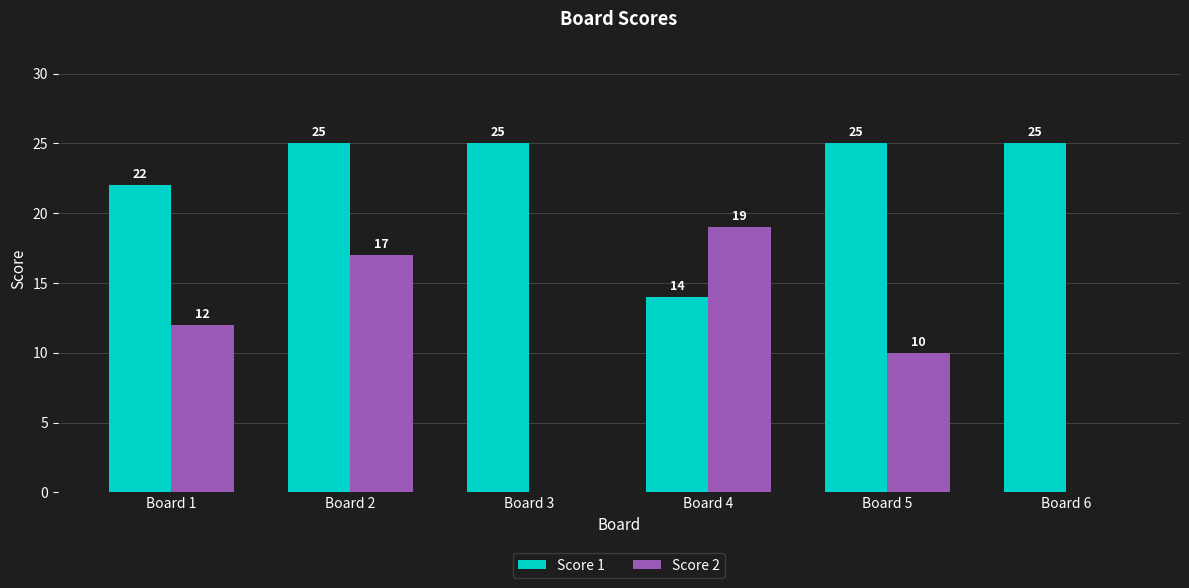

Is it true that Score 2 equals 19 at Board 4?

True